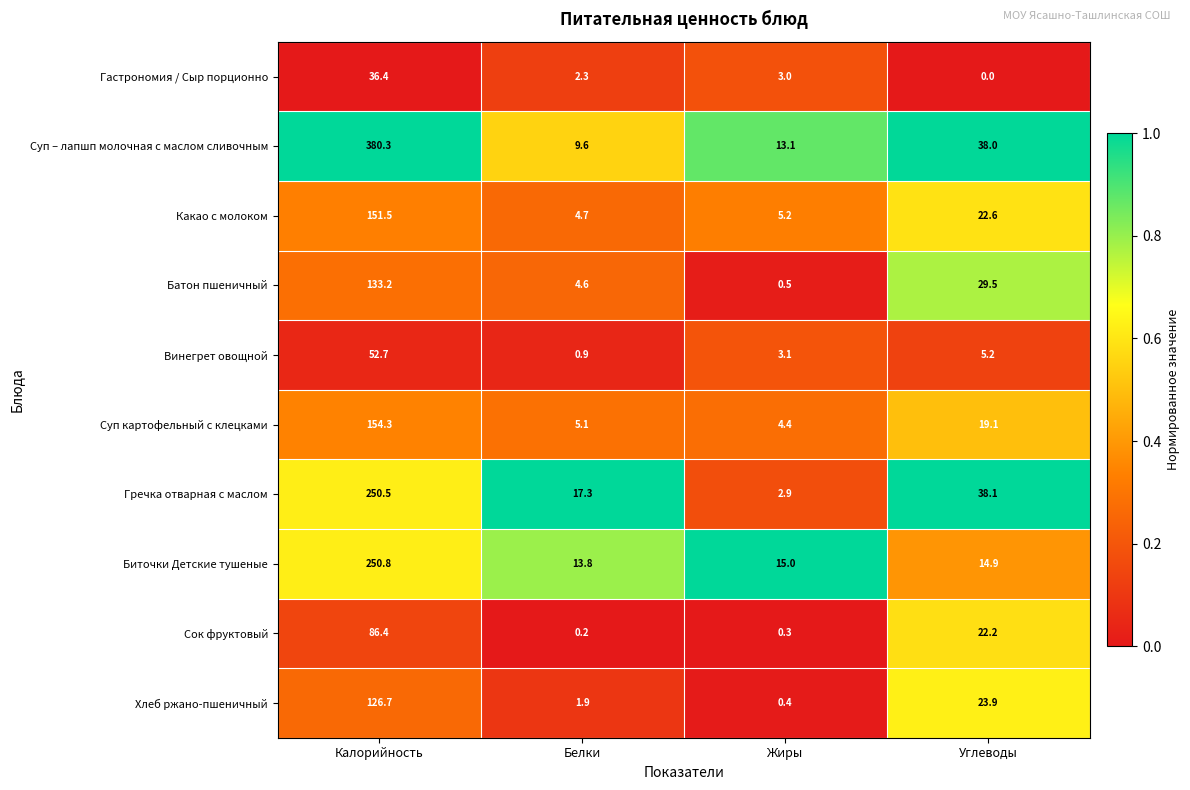

Is it true that Гастрономия / Сыр порционно equals 20.8 at Калорийность?

False